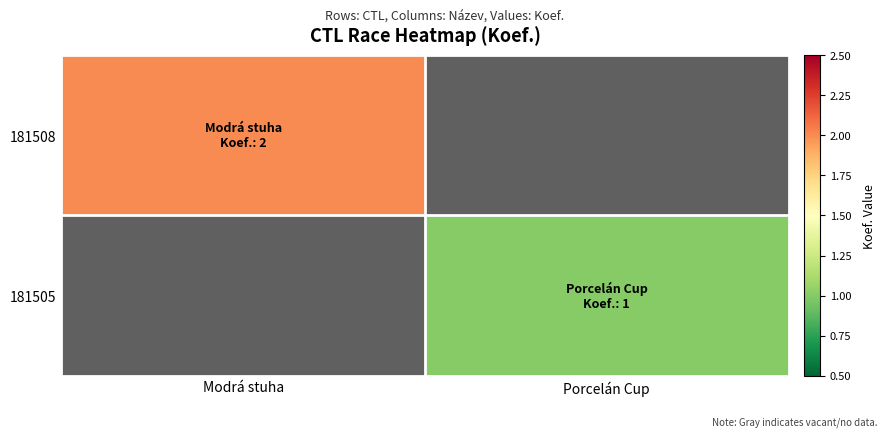

List the labels in order of 181505 value, largest first.

Porcelán Cup, Modrá stuha